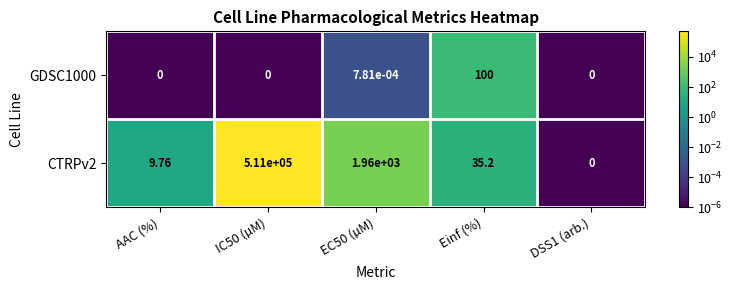

At which label does GDSC1000 reach its peak?

Einf (%)